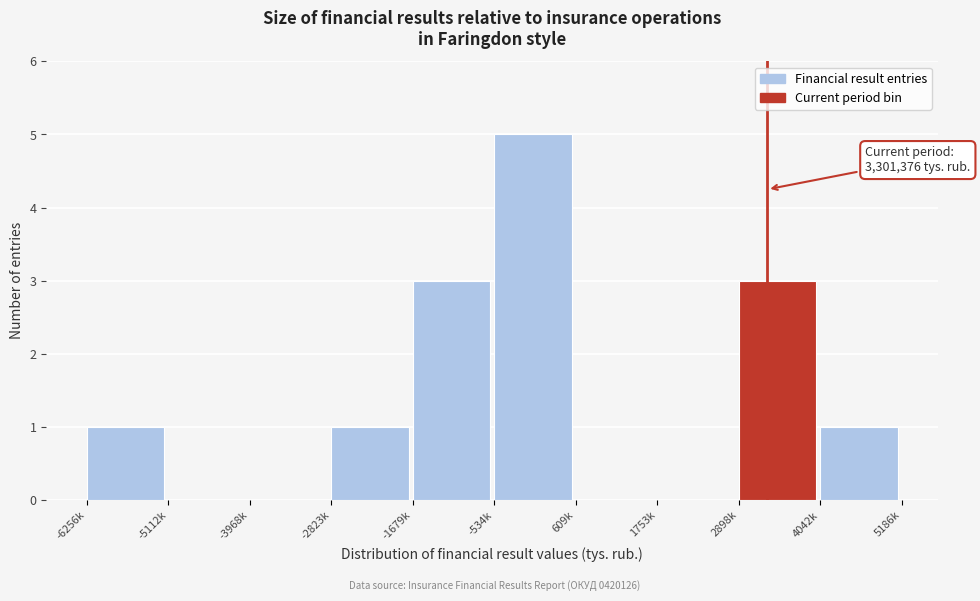

Reading left to right, transcribe all the data shown in this chart.

-6256k=1	-5112k=0	-3968k=0	-2823k=1	-1679k=3	-534k=5	609k=0	1753k=0	2898k=3	4042k=1